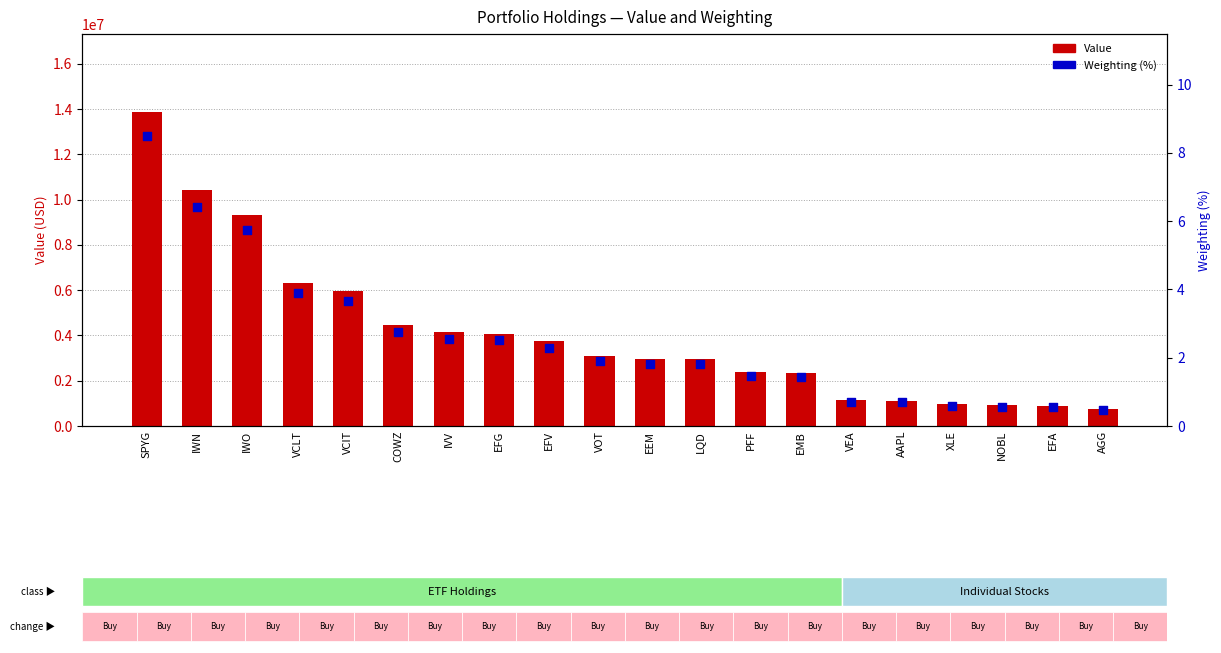

Which series reaches the maximum Y coordinate?

Value